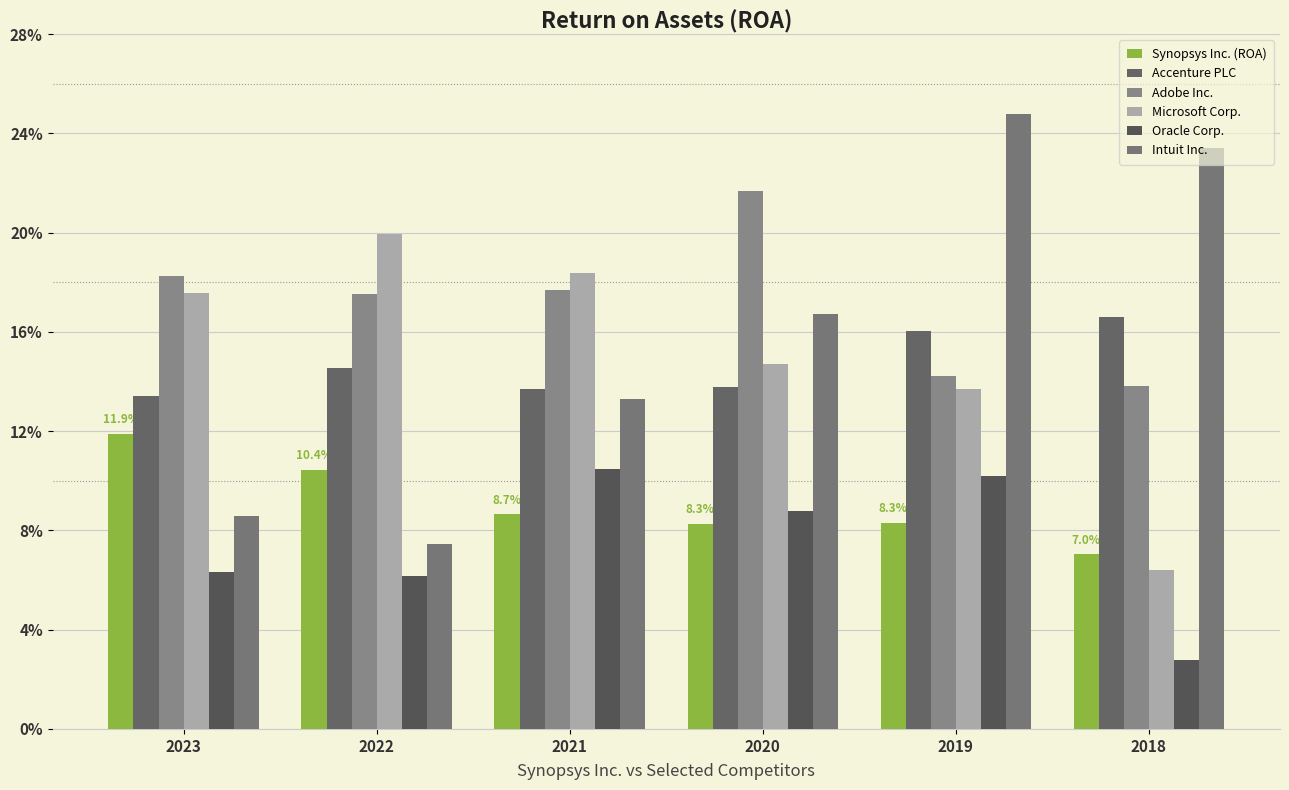

What is the sum of all Intuit Inc. values?

0.9